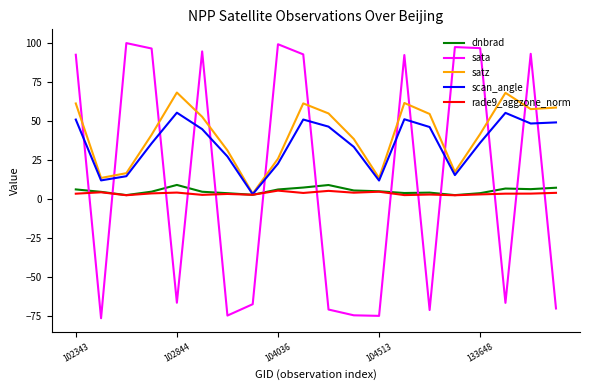

What is the highest value of the dnbrad series?

9.1